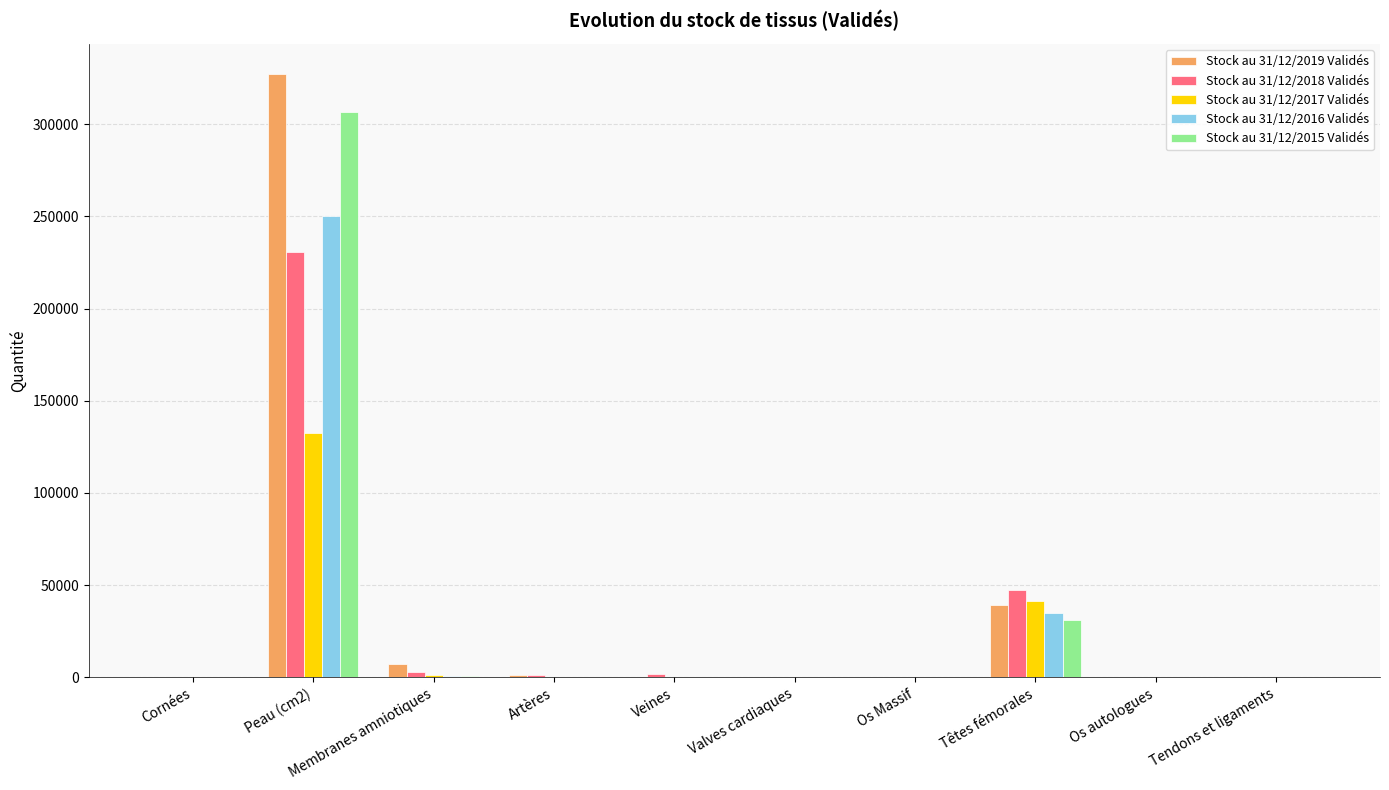

Count the number of data series in this chart.

5